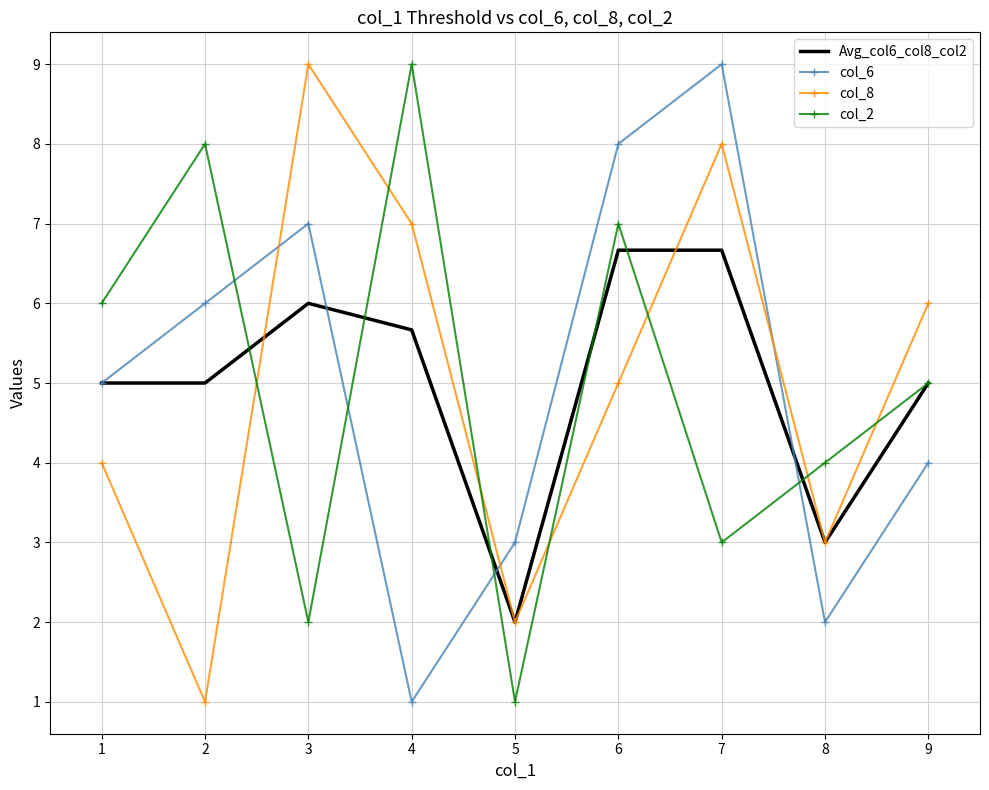

Where is the first local maximum for col_8?

3